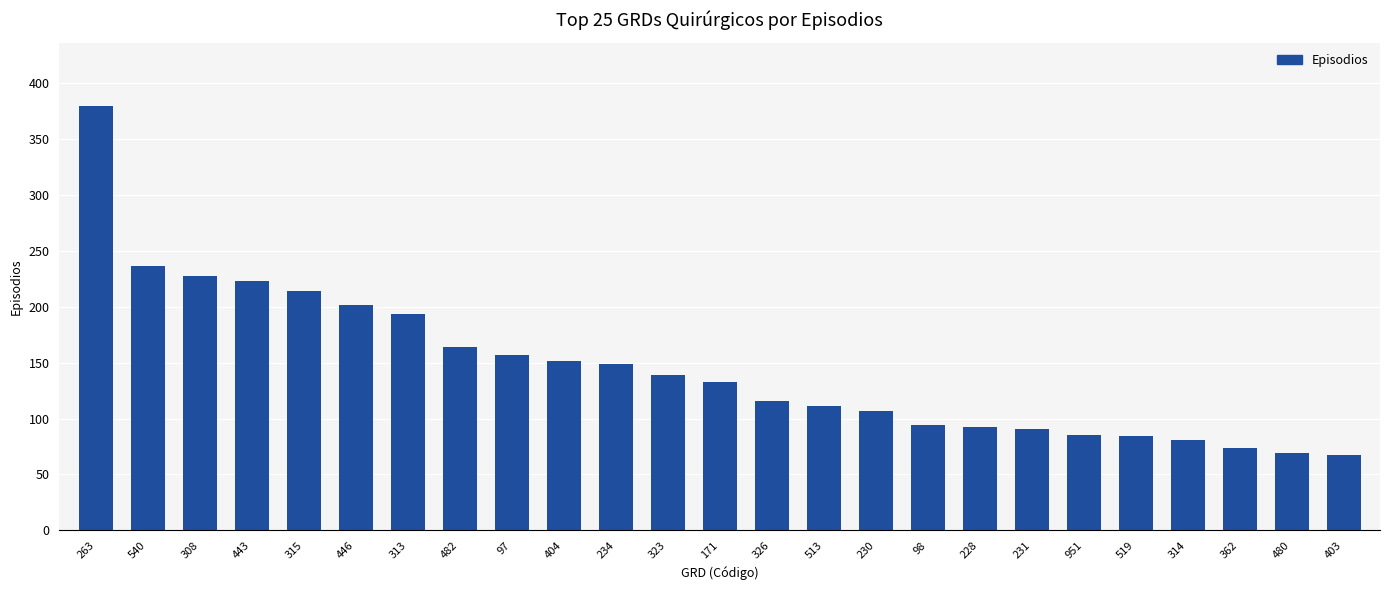

Count the number of categories in the chart.

25